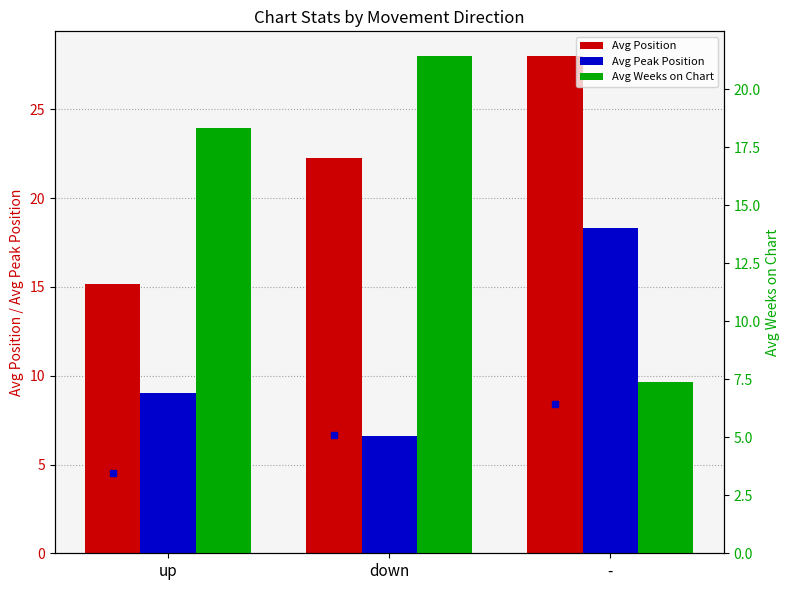

The value of Avg Peak Position at down is 6.6. True or false?

True